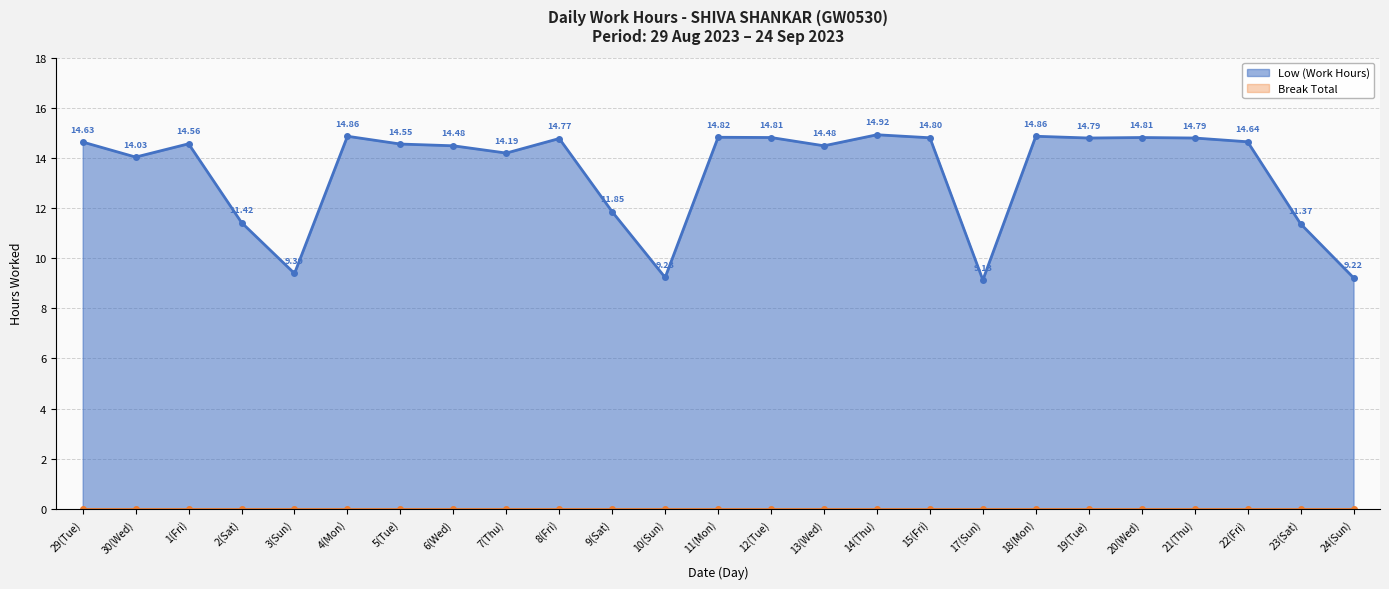

Reading left to right, transcribe all the data shown in this chart.

14.6	14.0	14.6	11.4	9.4	14.9	14.6	14.5	14.2	14.8	11.8	9.2	14.8	14.8	14.5	14.9	14.8	9.1	14.9	14.8	14.8	14.8	14.6	11.4	9.2